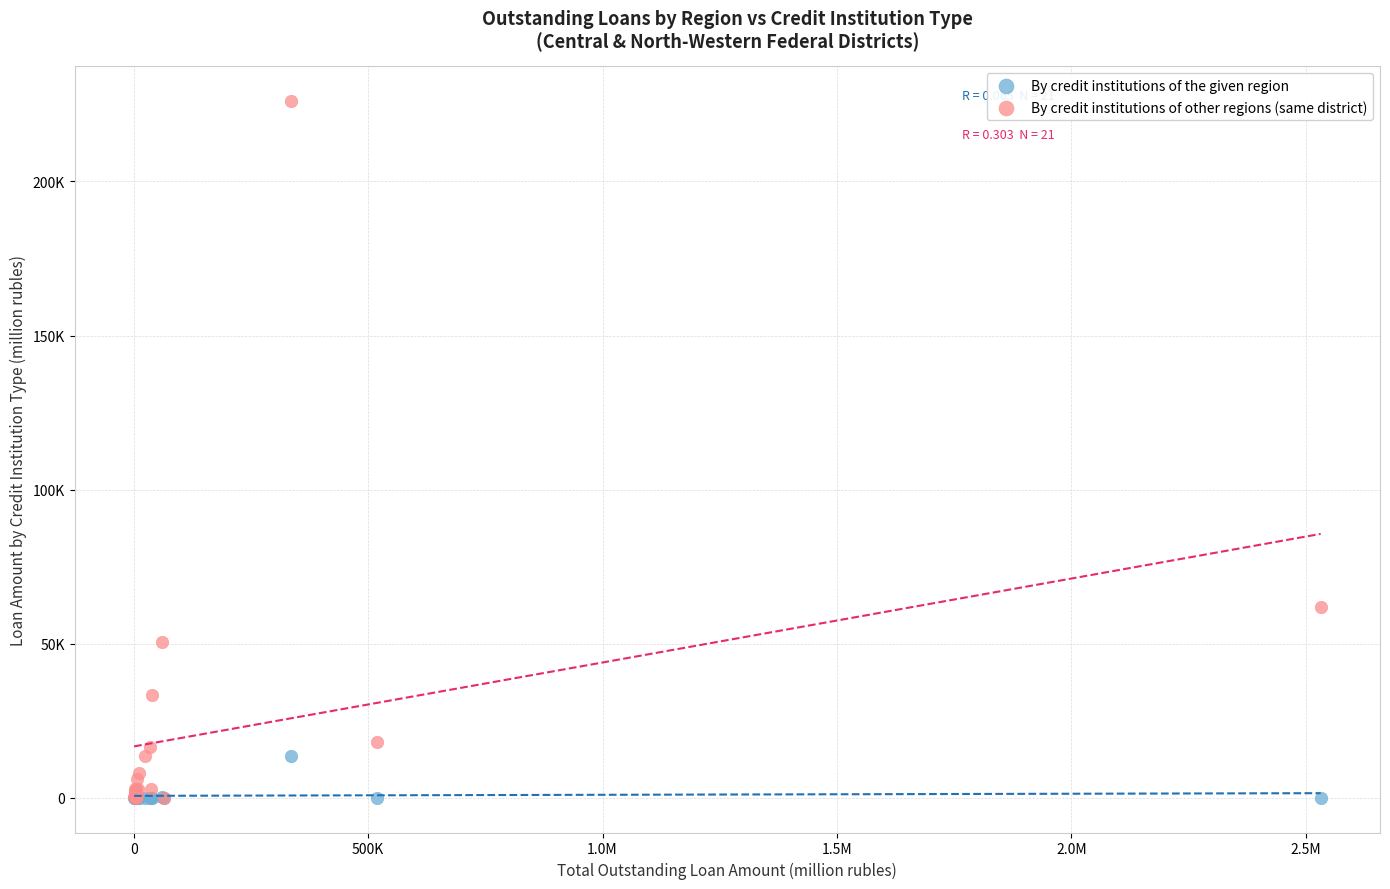

What are all the series names shown in the legend?

By credit institutions of the given region, By credit institutions of other regions (same district)